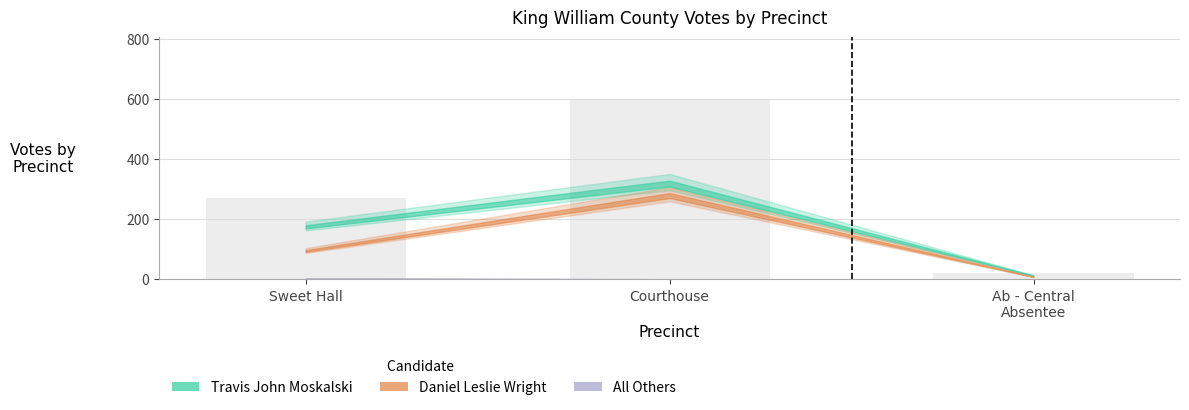

Which category has the highest value across all series?

Courthouse